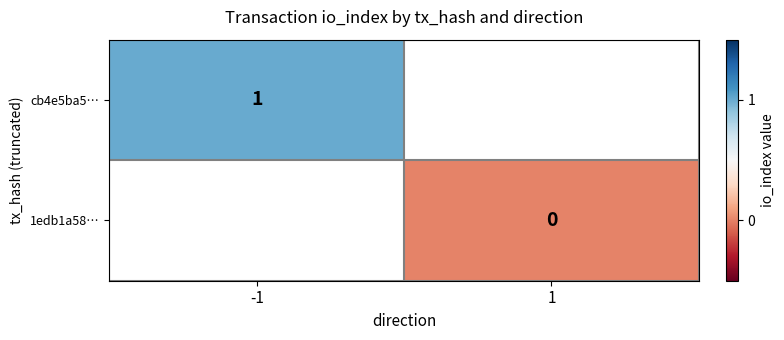

Is the value of 1edb1a58… at 1 greater than the value of cb4e5ba5… at -1?

No